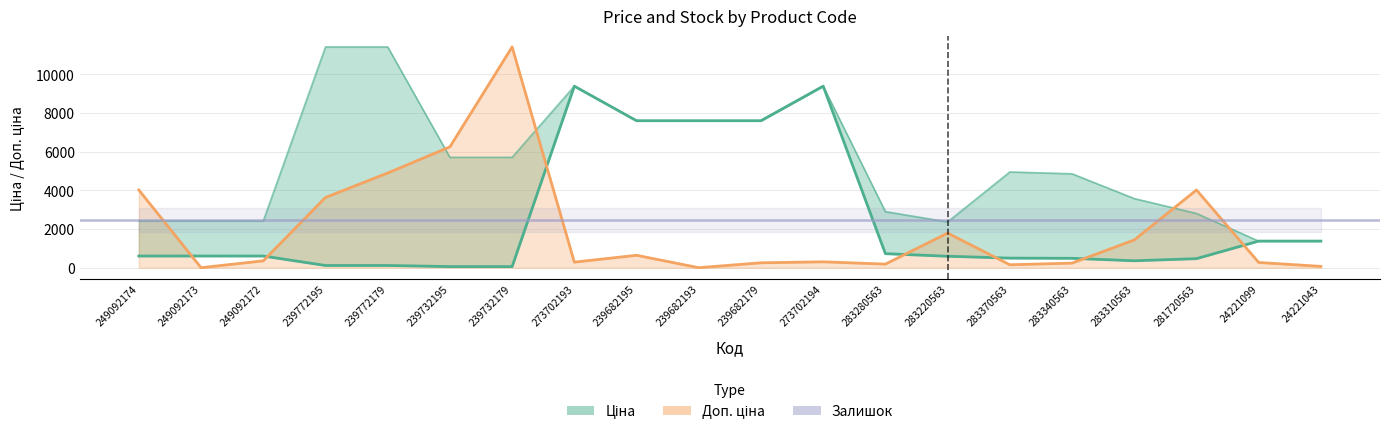

At which category does the chart reach its peak across all series?

239732179